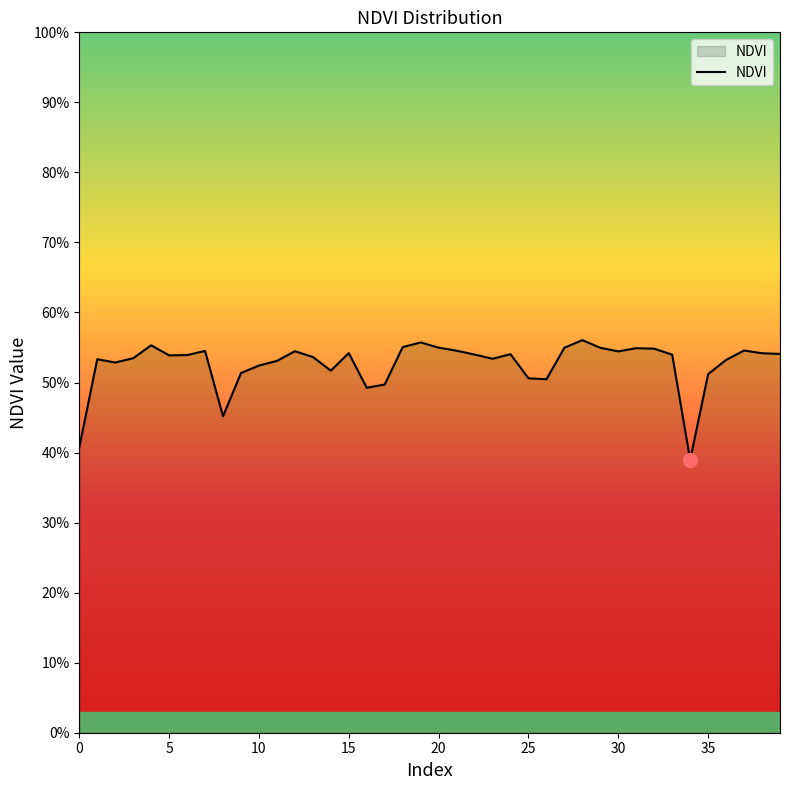

True or false: the data has more than 1 interior local peaks.

True